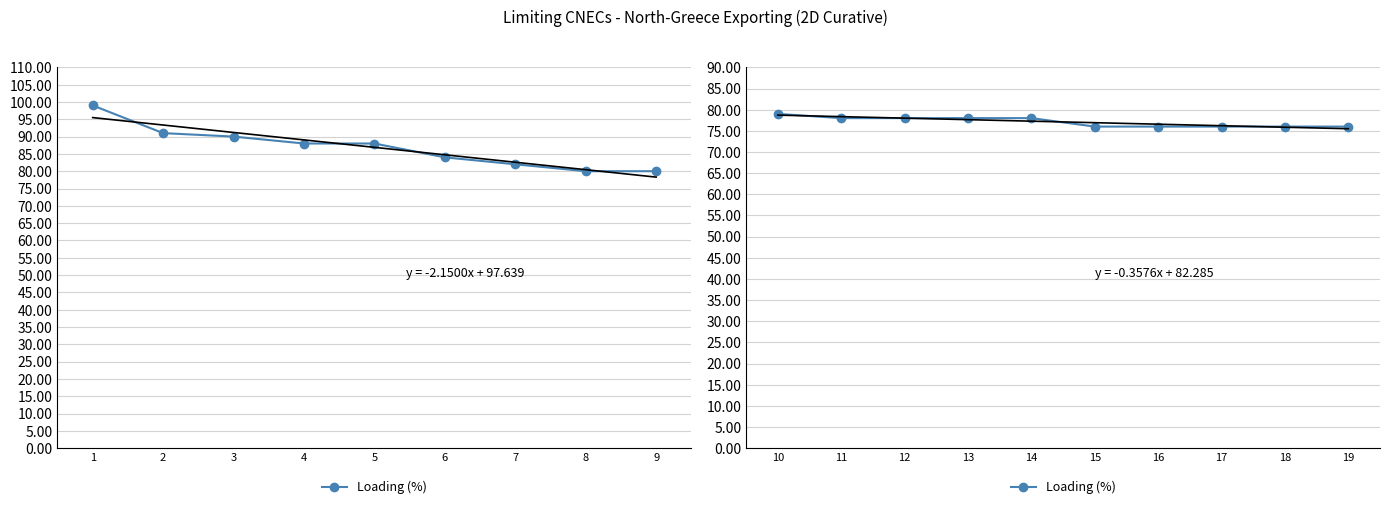

How many distinct data groups are displayed?

1